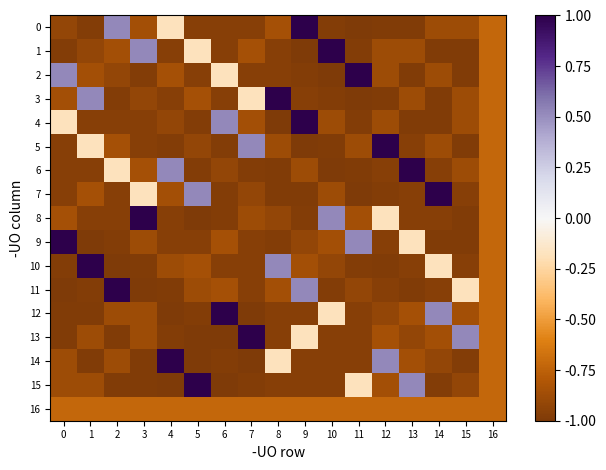

What is the maximum value shown in the chart?

1.0